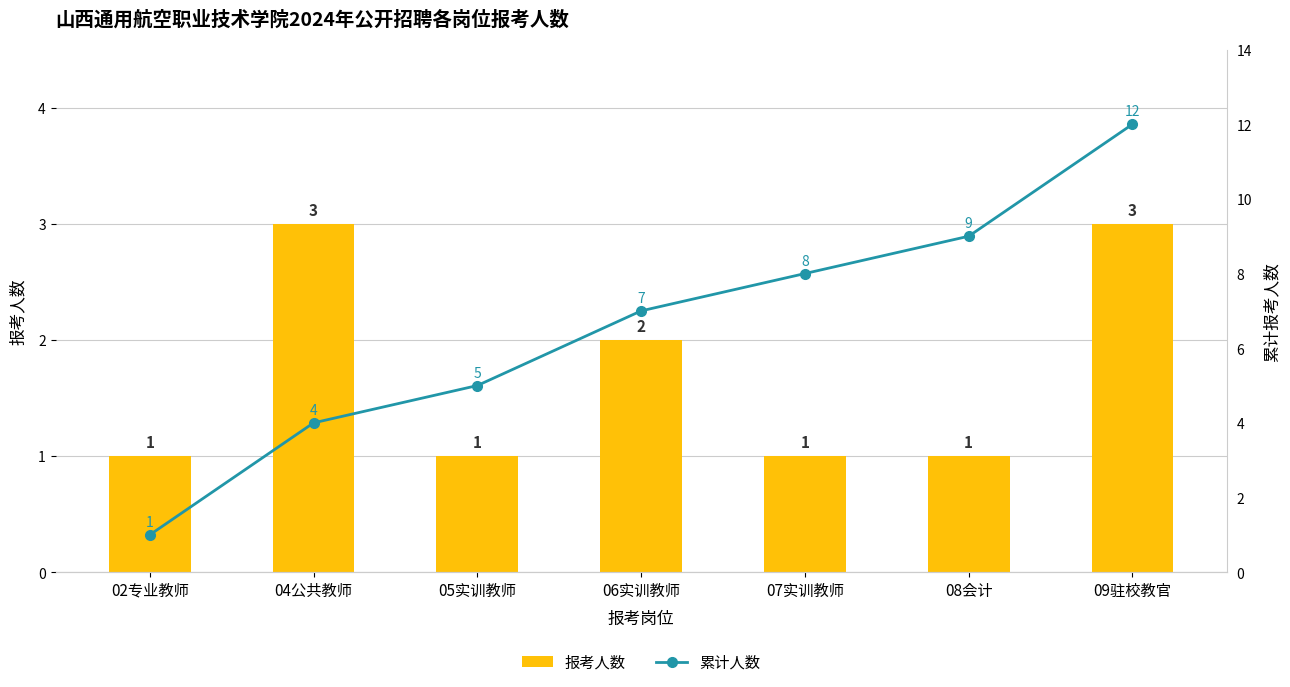

What is the greatest value displayed?

12